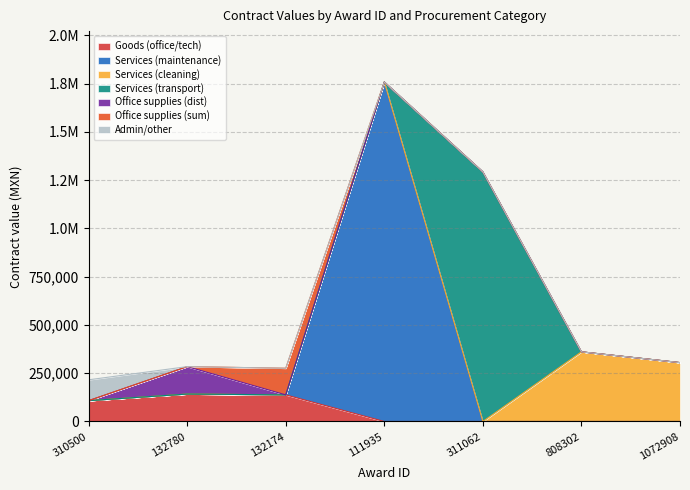

Does the chart have visible grid lines?

Yes